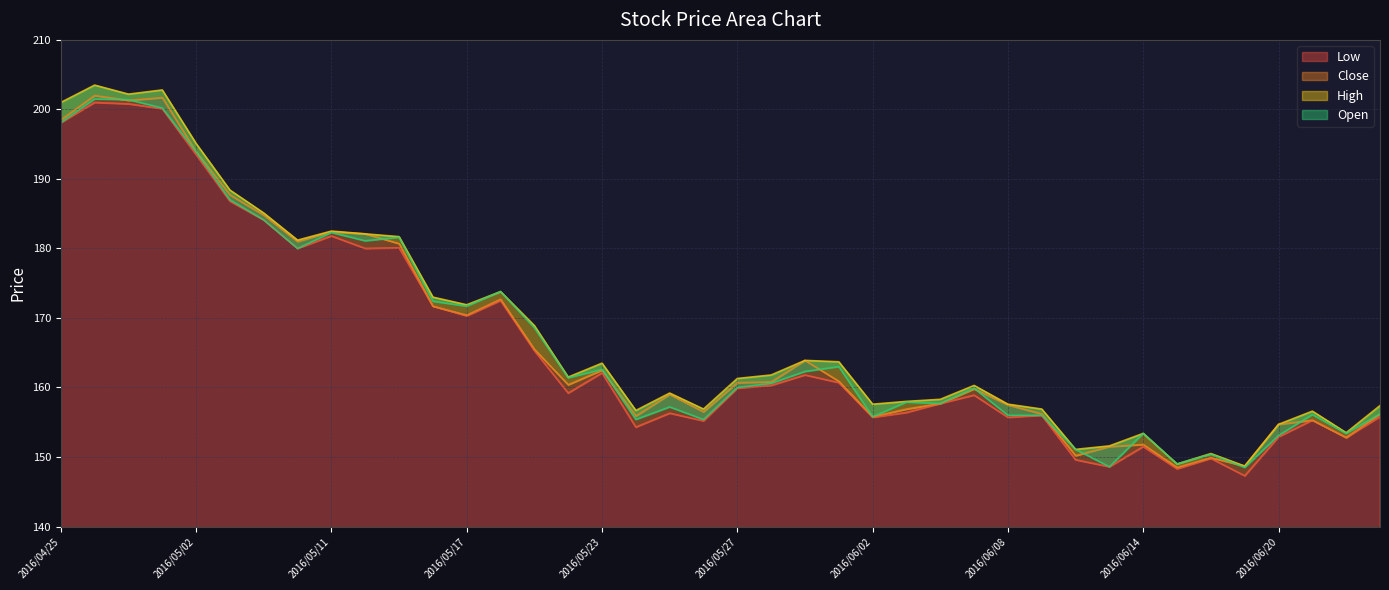

The Open series shows 151.1 at 2016/06/10. True or false?

True